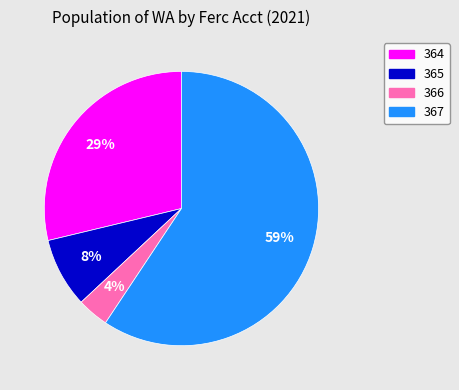

Rank the categories by value from lowest to highest.

366, 365, 364, 367